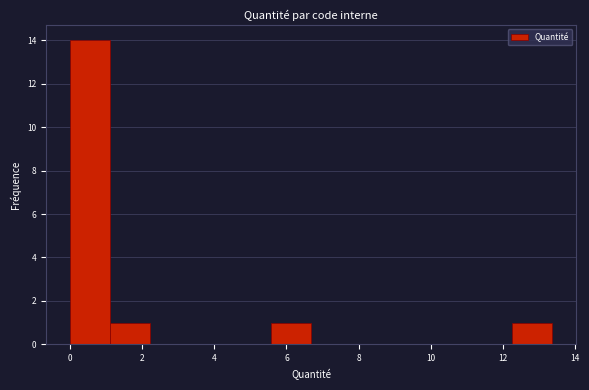

Reading left to right, transcribe this chart: for each bar, give the range it covers on the x-axis and its height. Neither the bar edges nor the heights are printed on the chart, so give them approximately, as read against the axes.

0.0 to 1.2: 14
1.2 to 2.2: 1
2.2 to 3.4: 0
3.4 to 4.4: 0
4.4 to 5.6: 0
5.6 to 6.6: 1
6.6 to 7.8: 0
7.8 to 9.0: 0
9.0 to 10.0: 0
10.0 to 11.2: 0
11.2 to 12.2: 0
12.2 to 13.4: 1